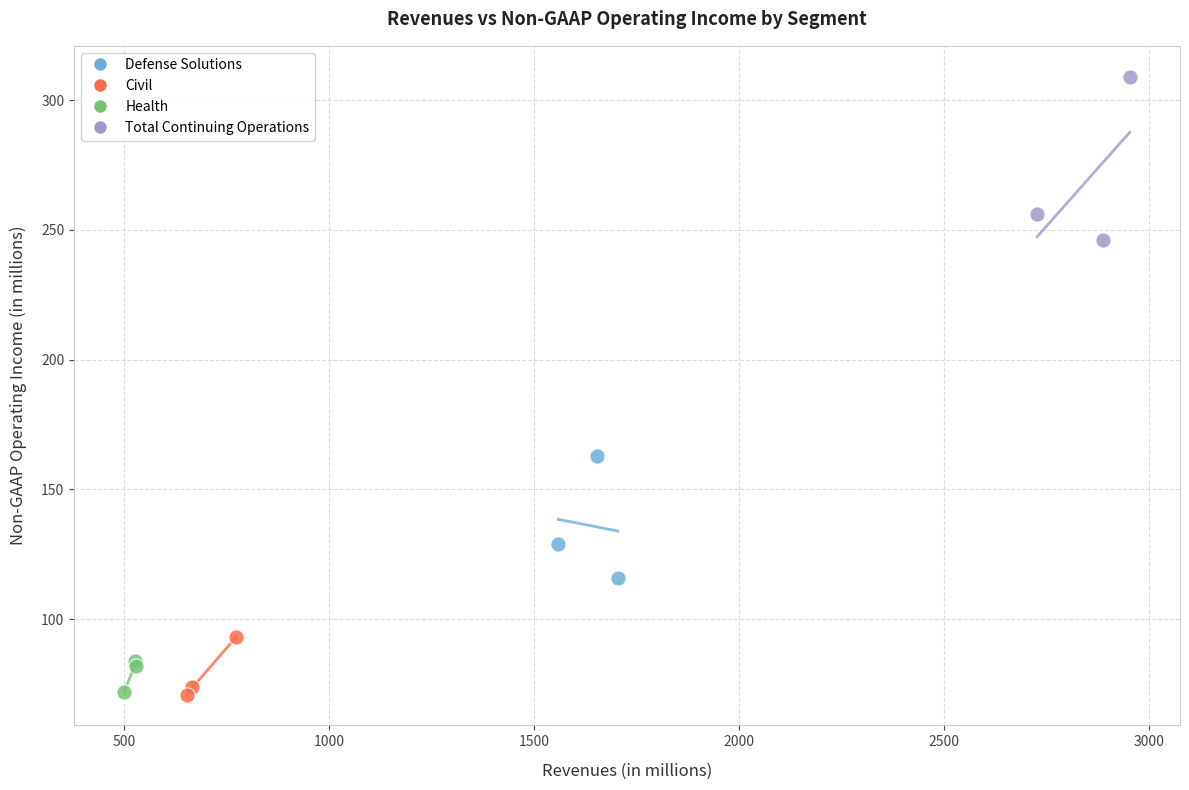

Which series reaches the maximum Y coordinate?

Total Continuing Operations